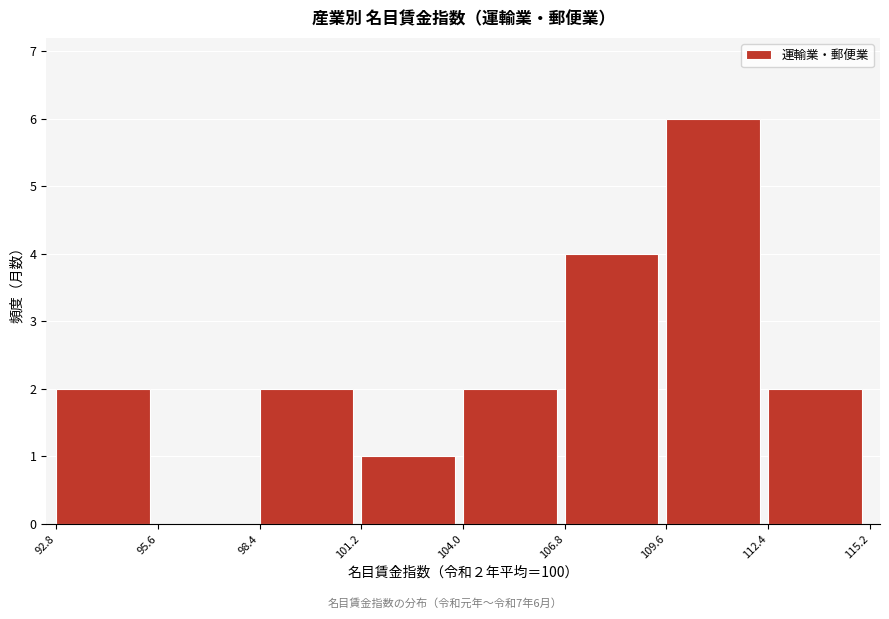

Over which range of the x-axis is the bar tallest?

109.6 to 112.4